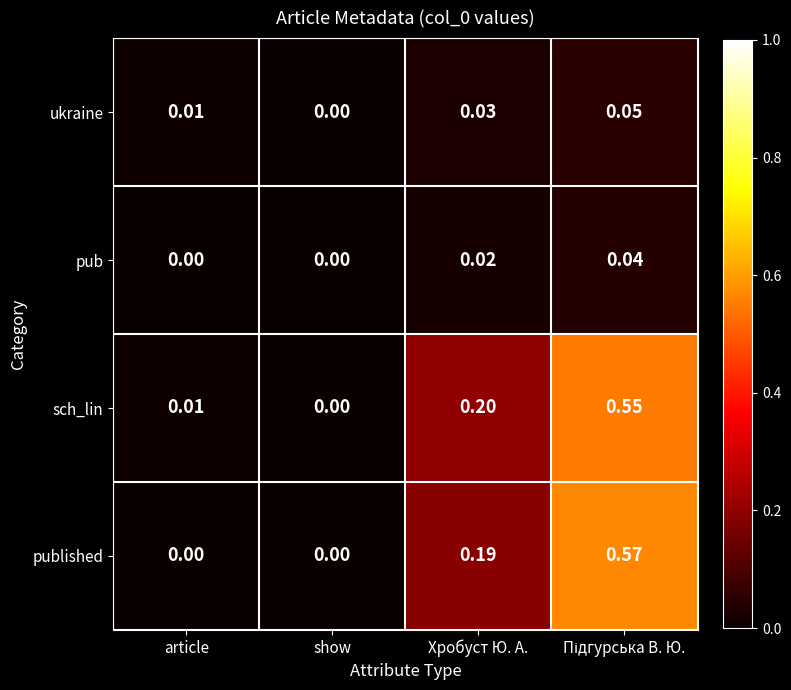

Which series has the largest range (max minus min)?

published